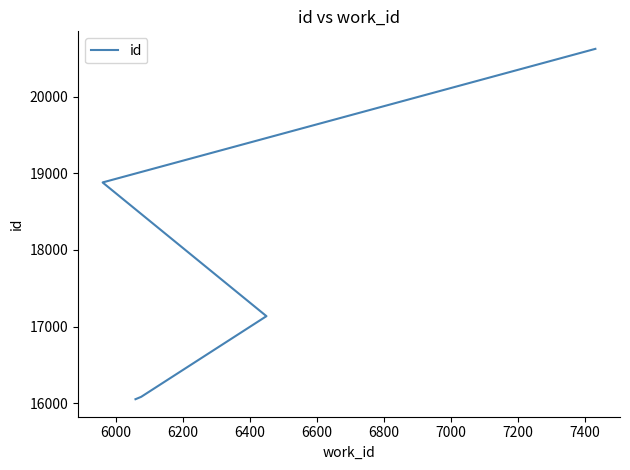

How many values are below 18880?

3